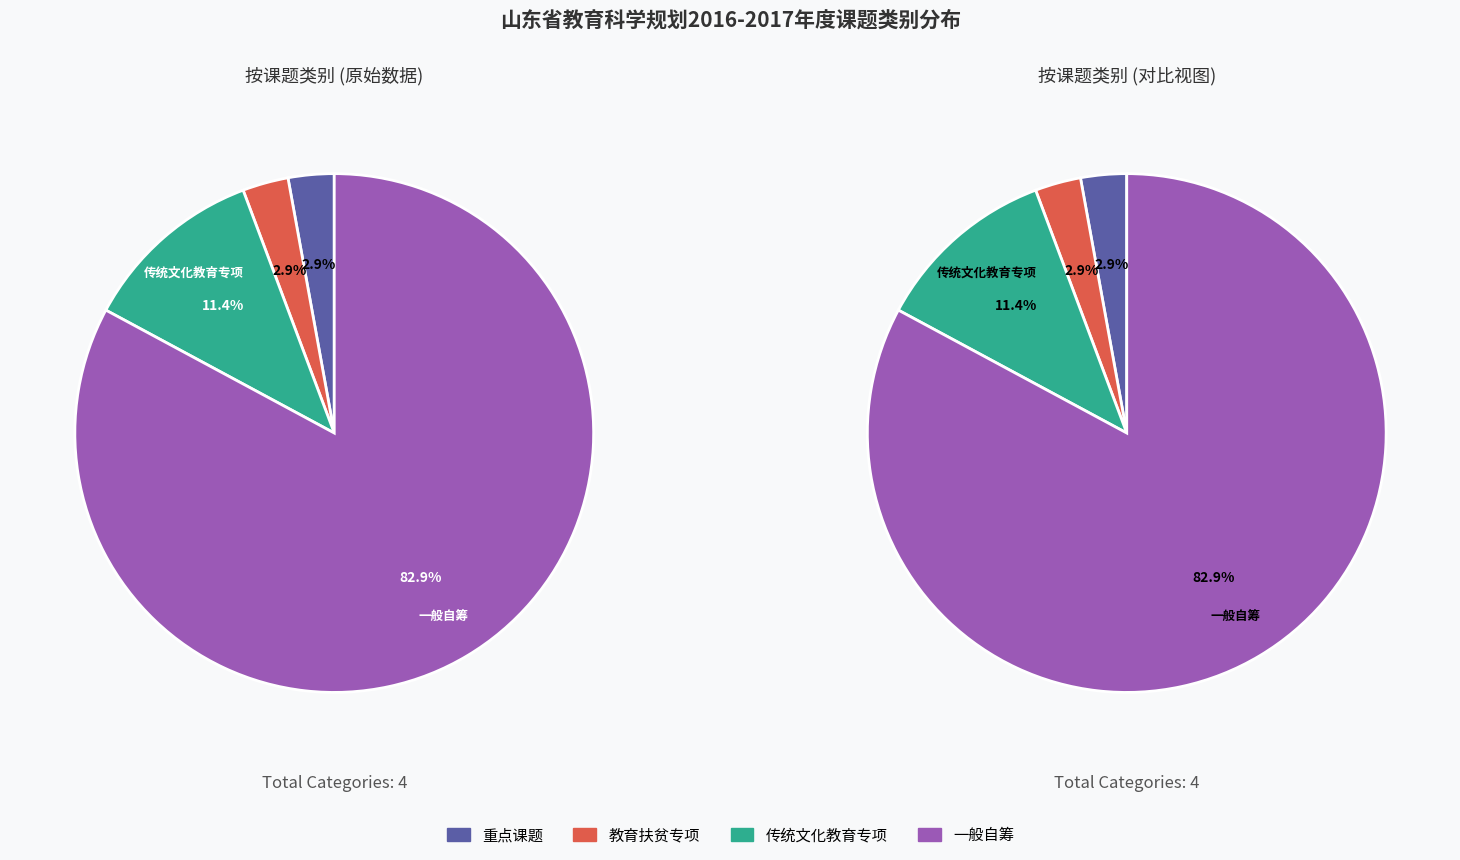

The 一般自筹 slice represents 83% of the pie. True or false?

True